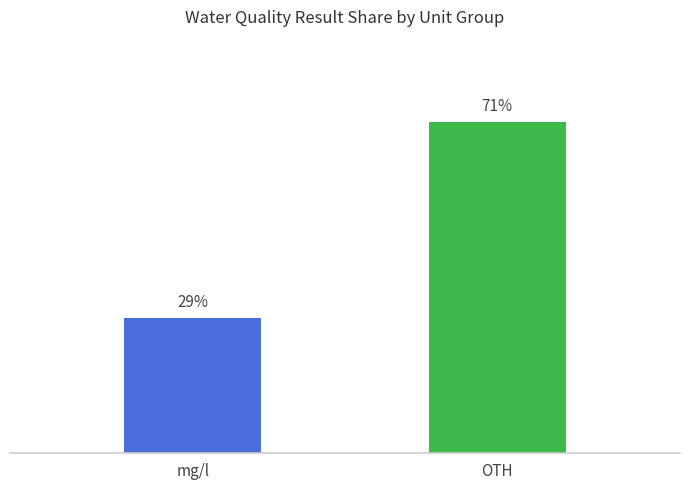

What is the smallest value displayed?

29